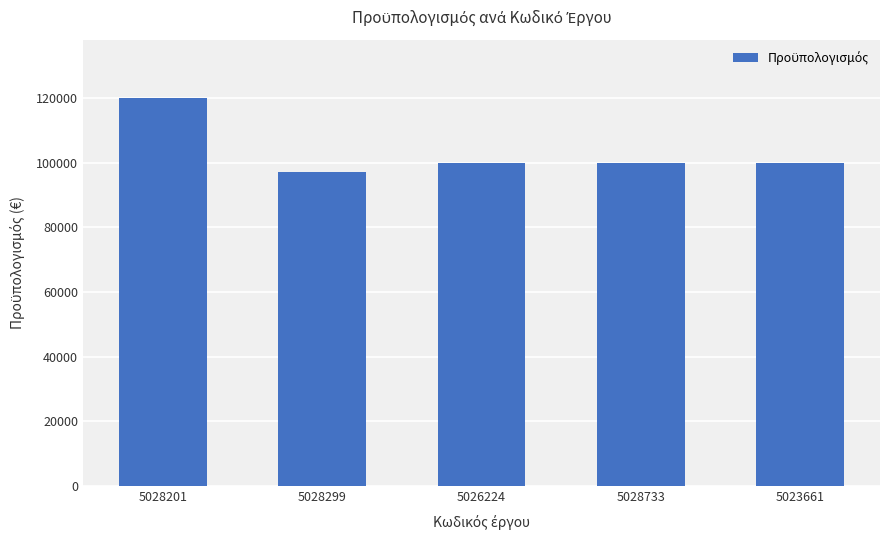

What is the ratio of the value at 5026224 to the value at 5028299?

1.0